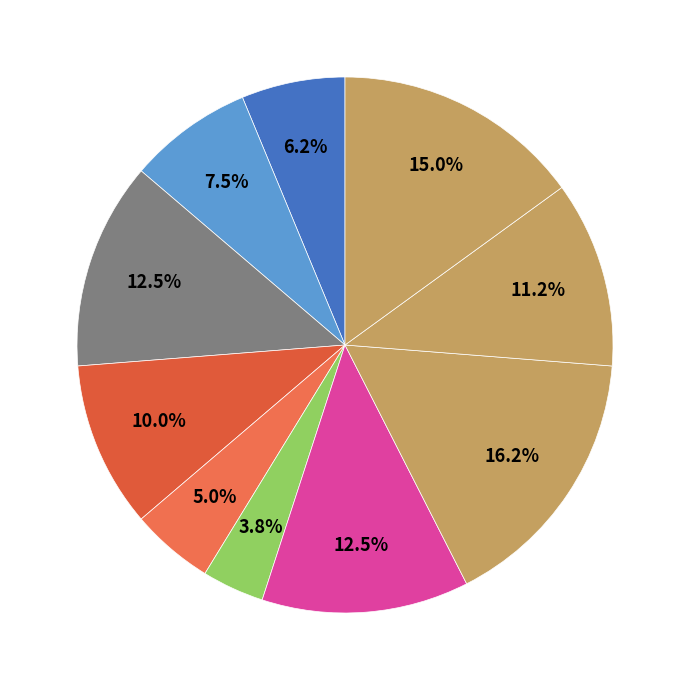

How many segments does this pie chart have?

10